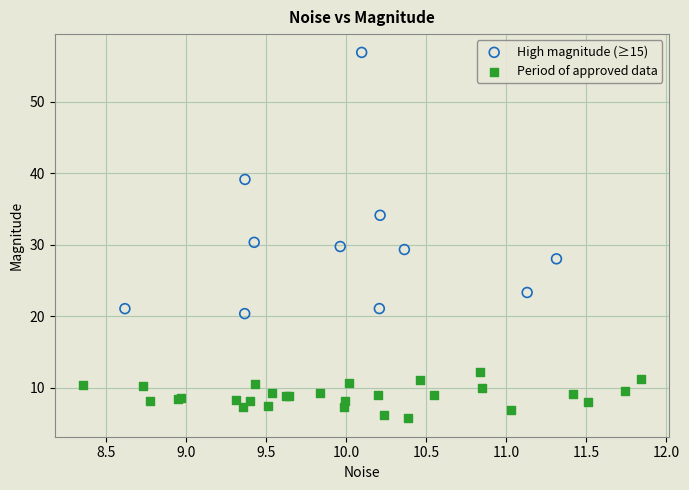

Which series contains the highest Y value?

High magnitude (≥15)